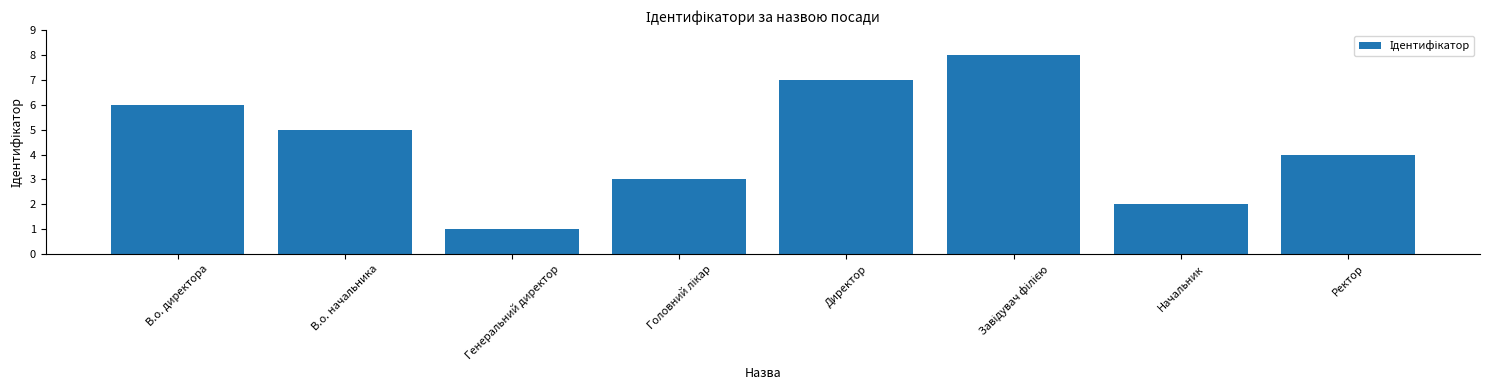

What is the difference between the maximum and second lowest values?

6